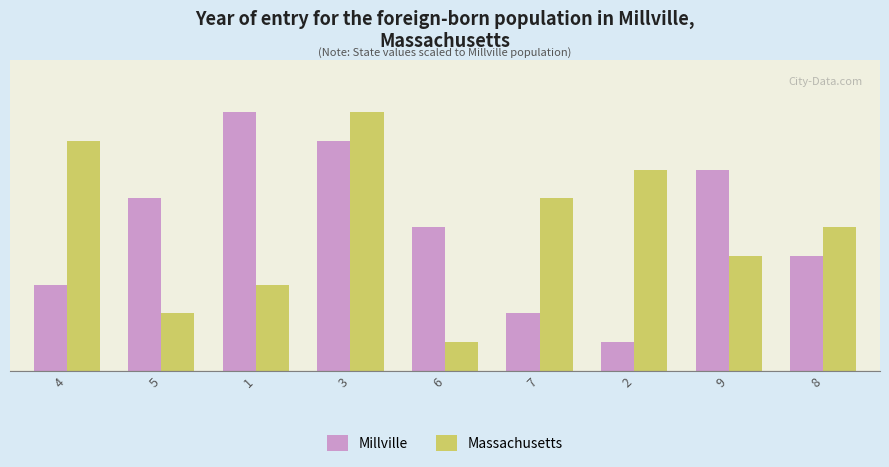

What is the minimum value shown in the chart?

1